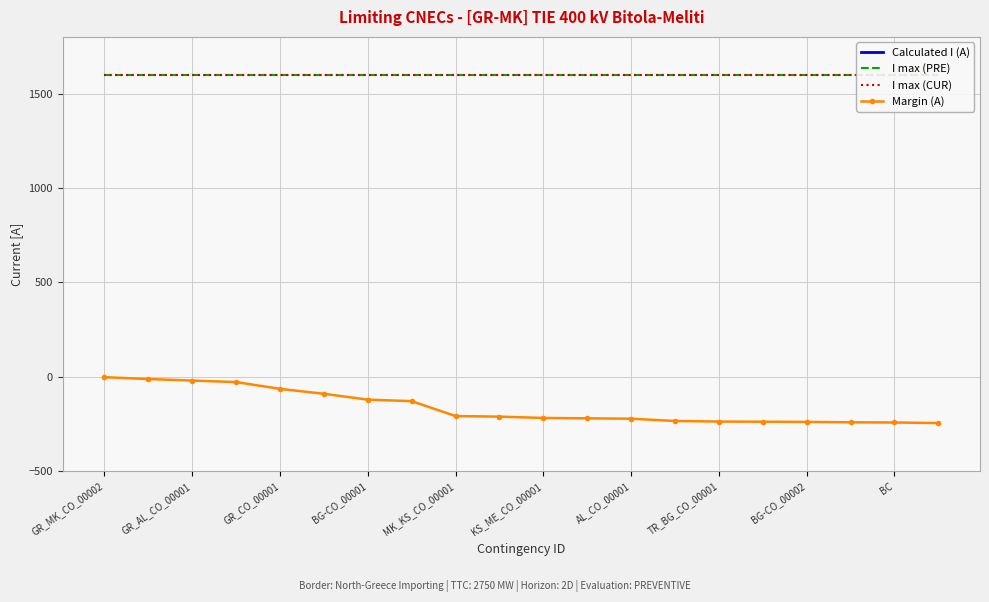

What is the label of the 9th point from the right?

11